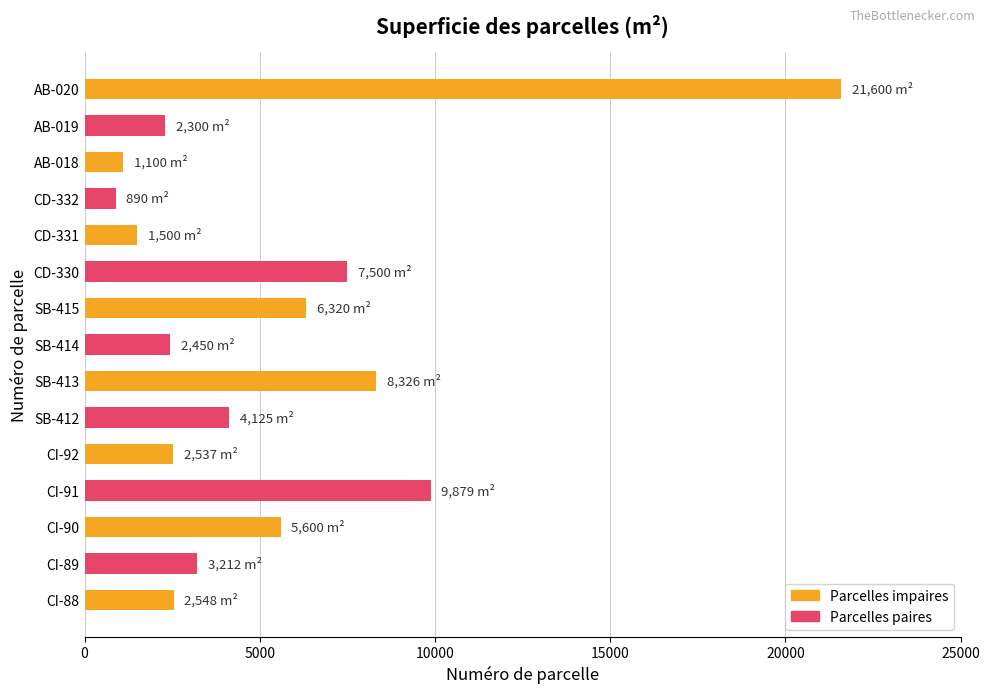

How many bars are there in total?

15